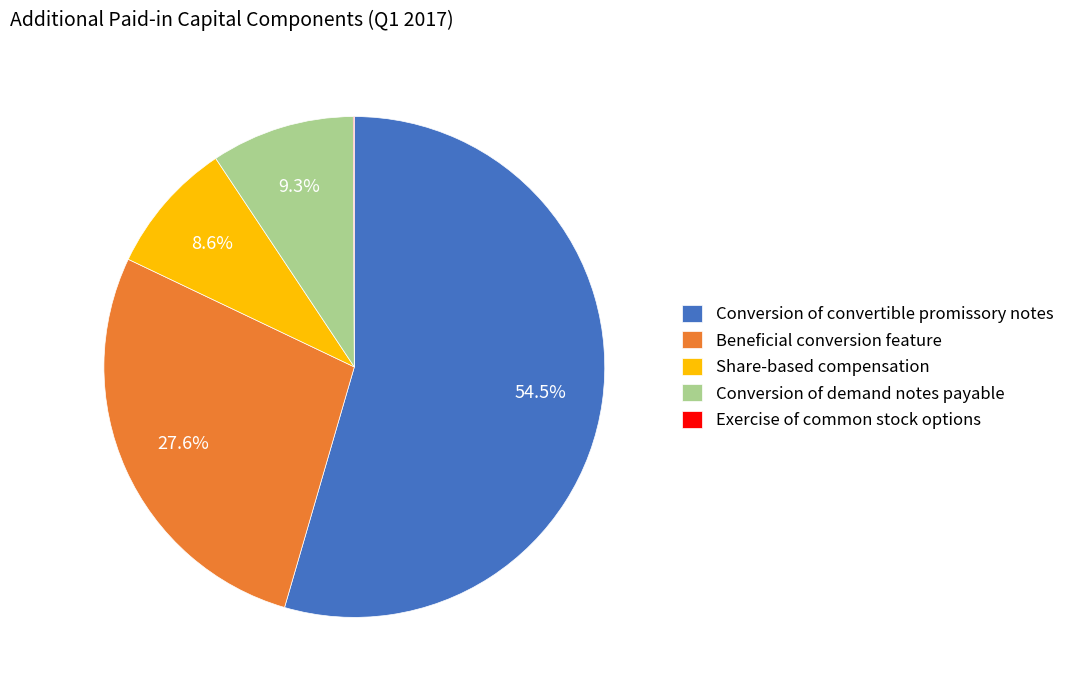

To the nearest percent, what is the average slice percentage?

20%